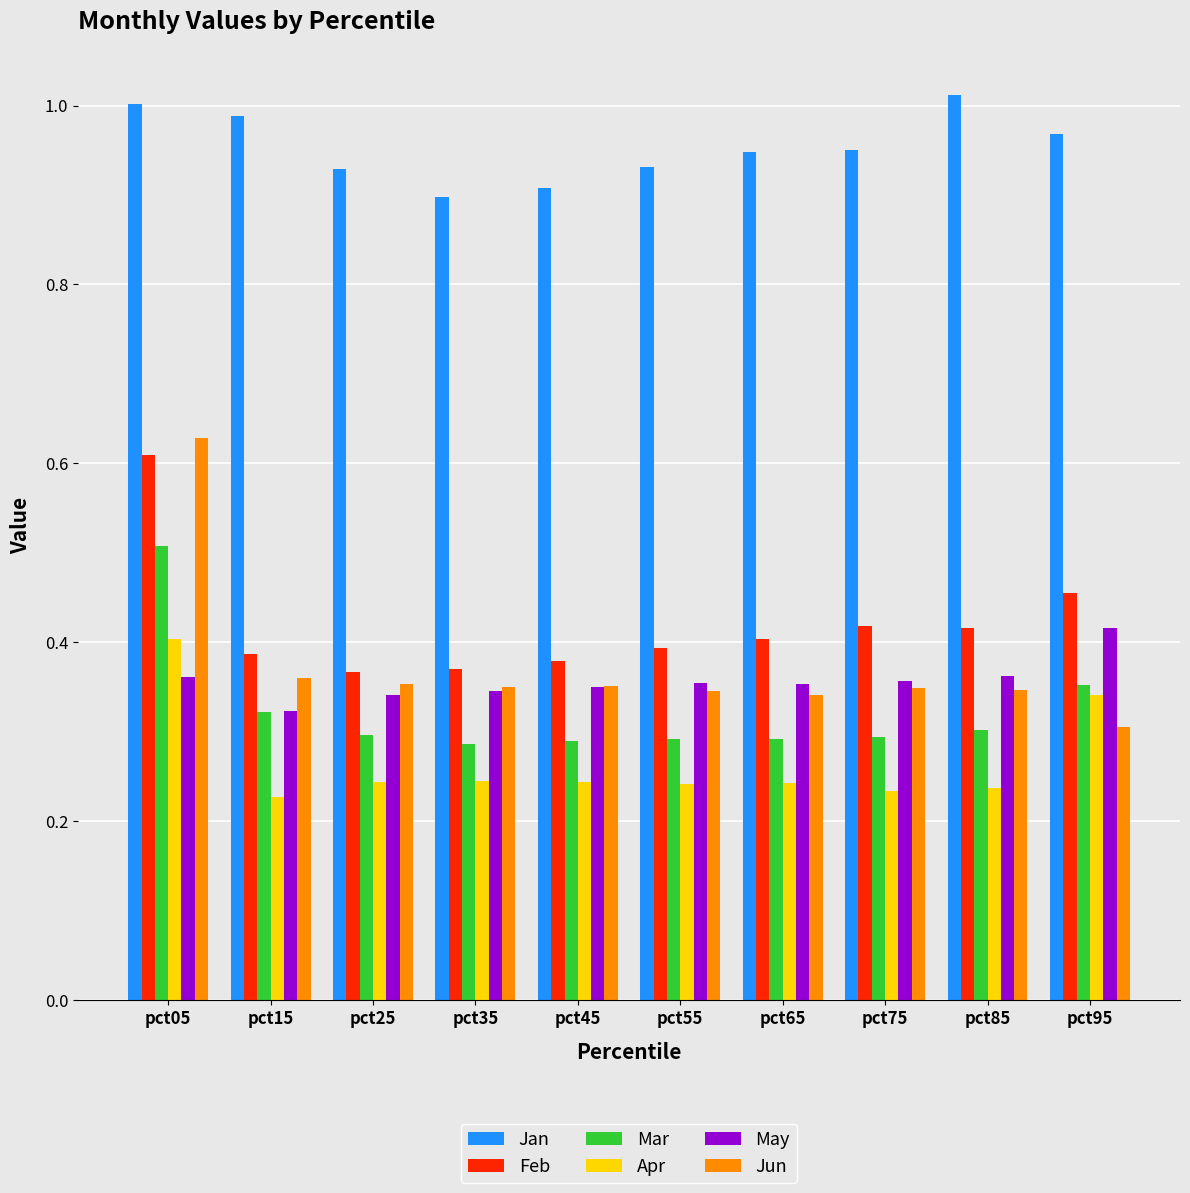

At which label does Jun reach its peak?

pct05